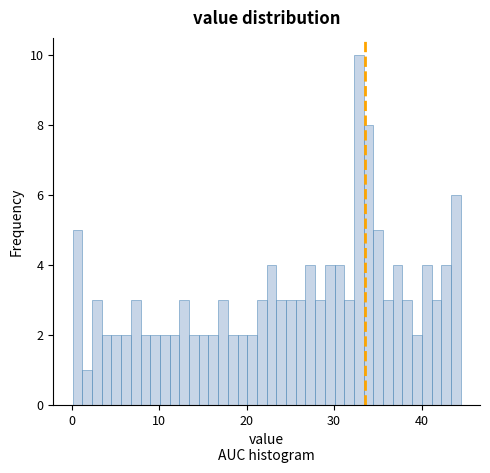

Read against the x-axis, roughly where is the centre of the tallest bar?

33